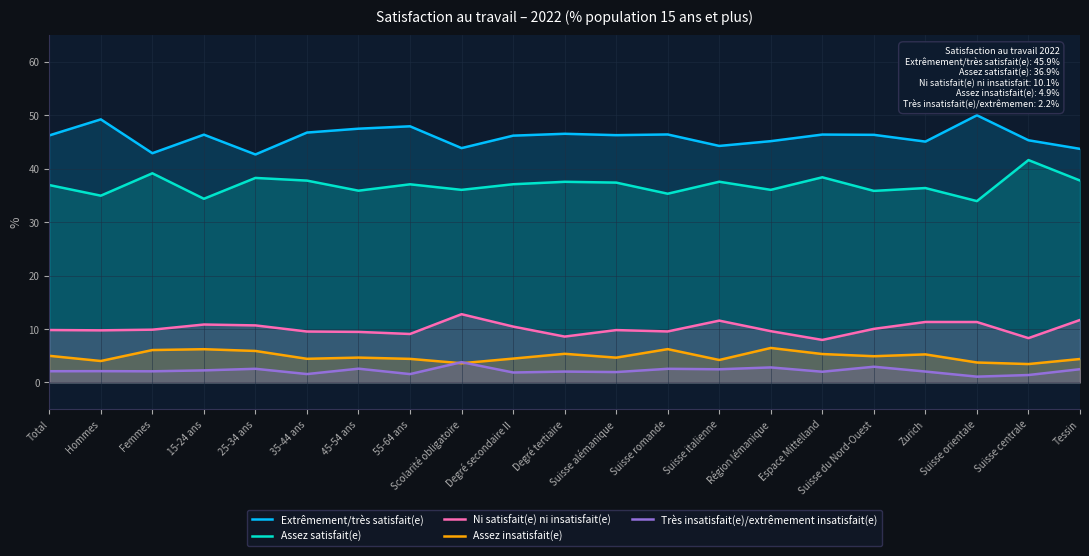

Between Suisse alémanique and Suisse orientale, which is larger?

Suisse orientale